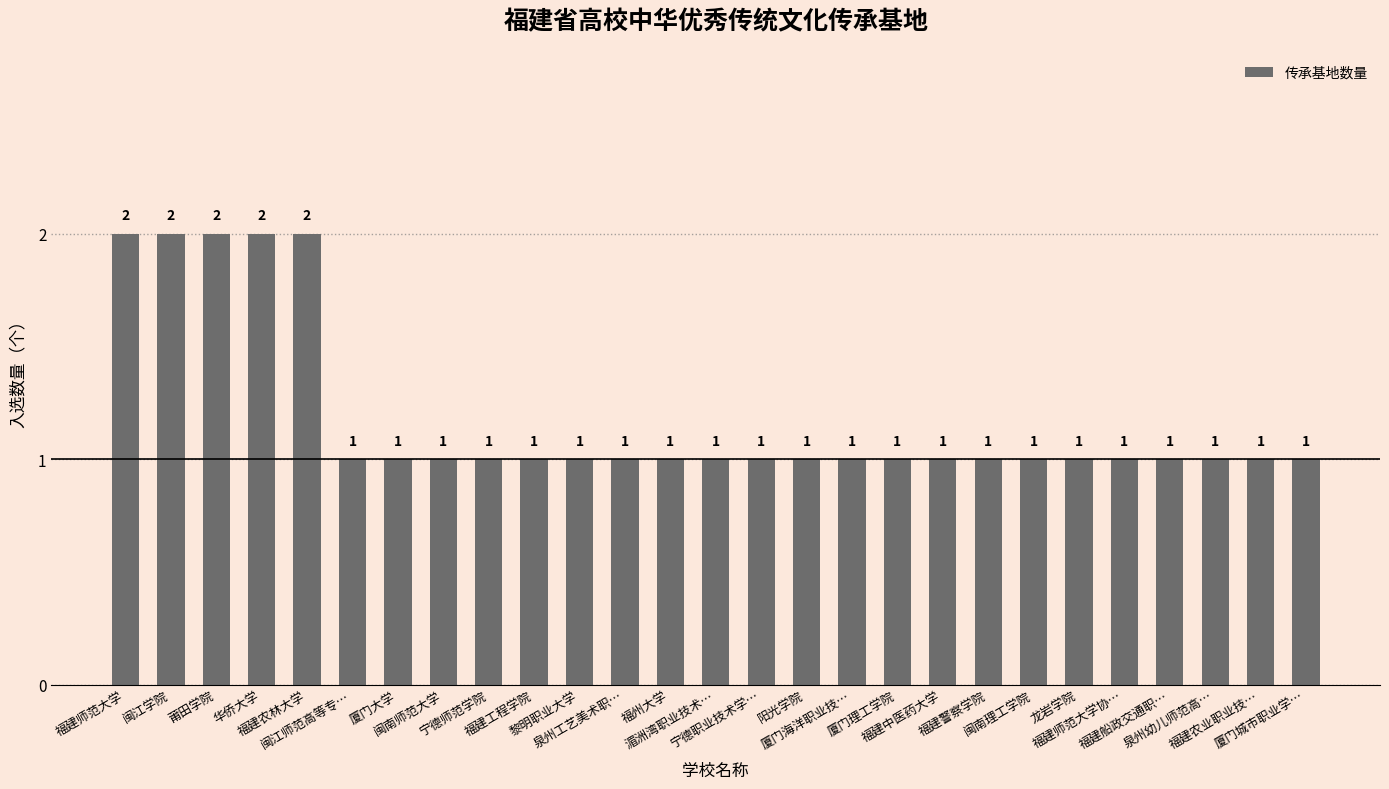

What is the ratio of the value at 福建农林大学 to the value at 厦门理工学院?

2.0